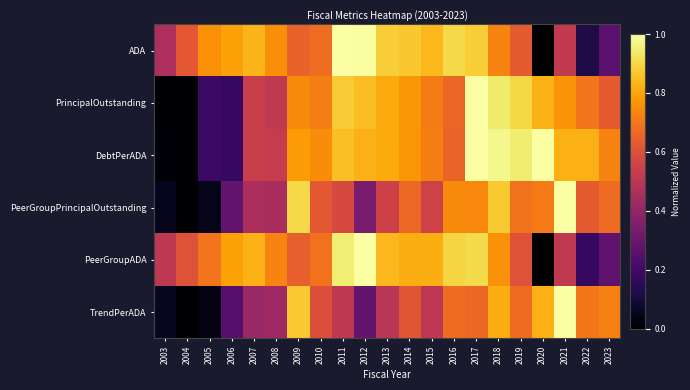

What is the difference between the highest and lowest values at 2014?

0.3